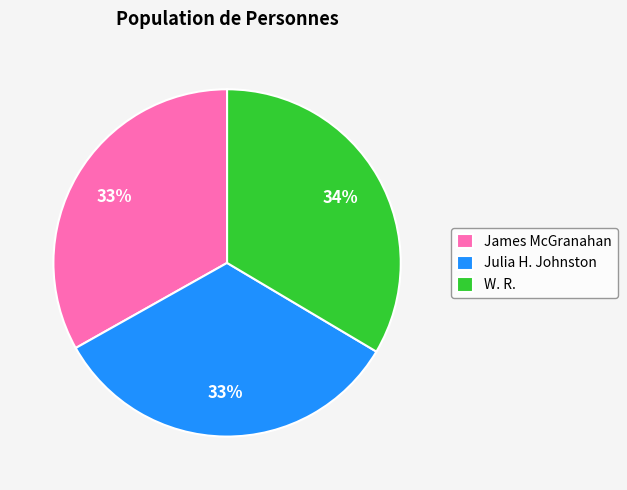

Is it true that James McGranahan is 41% of the pie?

False